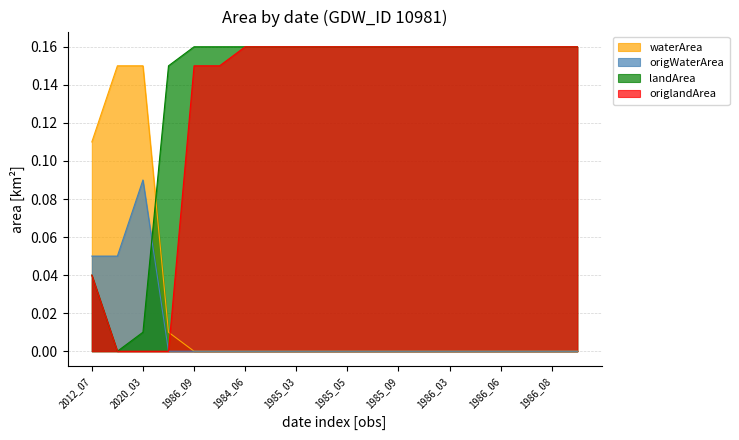

List the series in order of their peak value, lowest first.

origWaterArea, waterArea, landArea, origlandArea